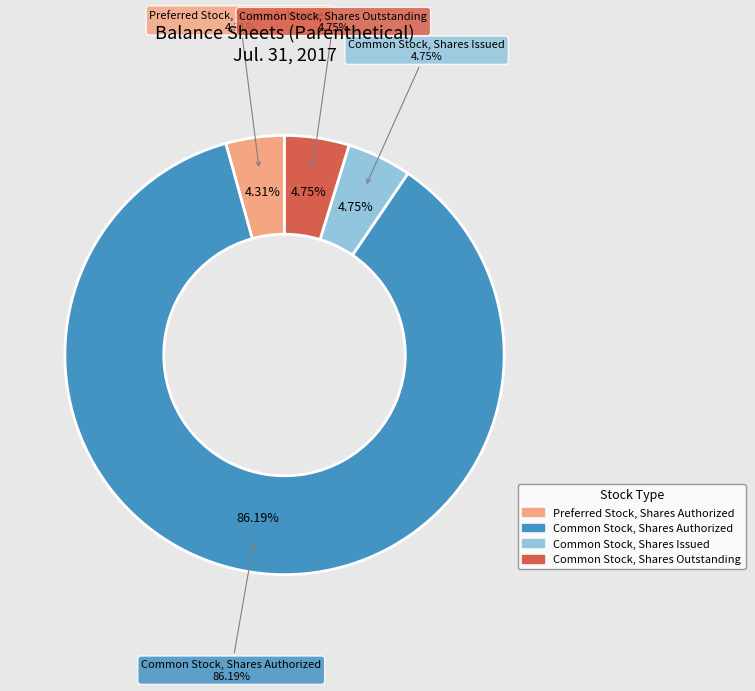

The Preferred Stock, Shares Authorized slice represents 12% of the pie. True or false?

False